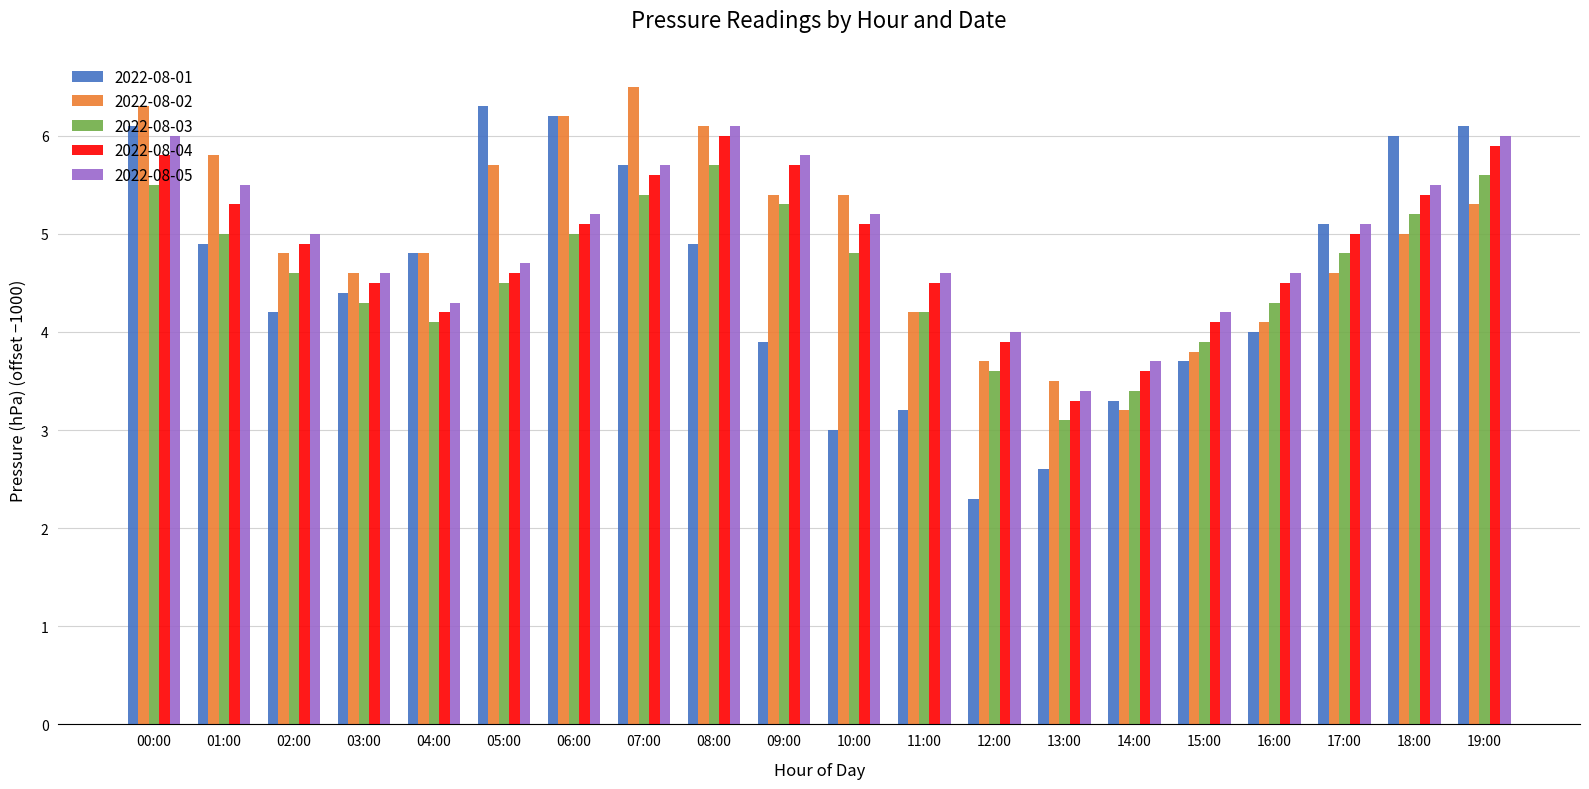

What is the label of the 4th bar from the left?

03:00